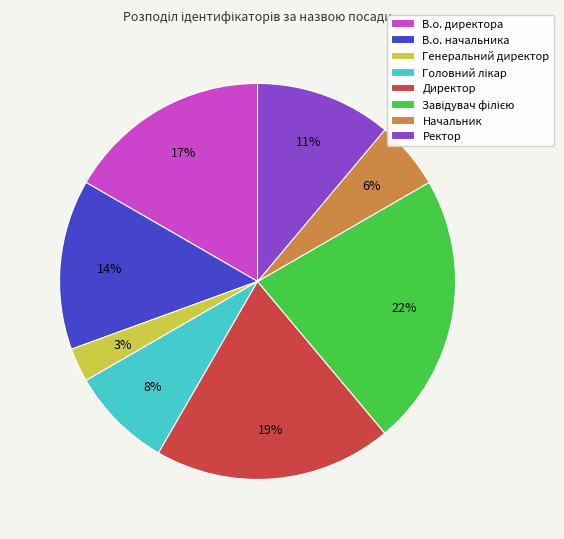

Is it true that Директор is 19% of the pie?

True